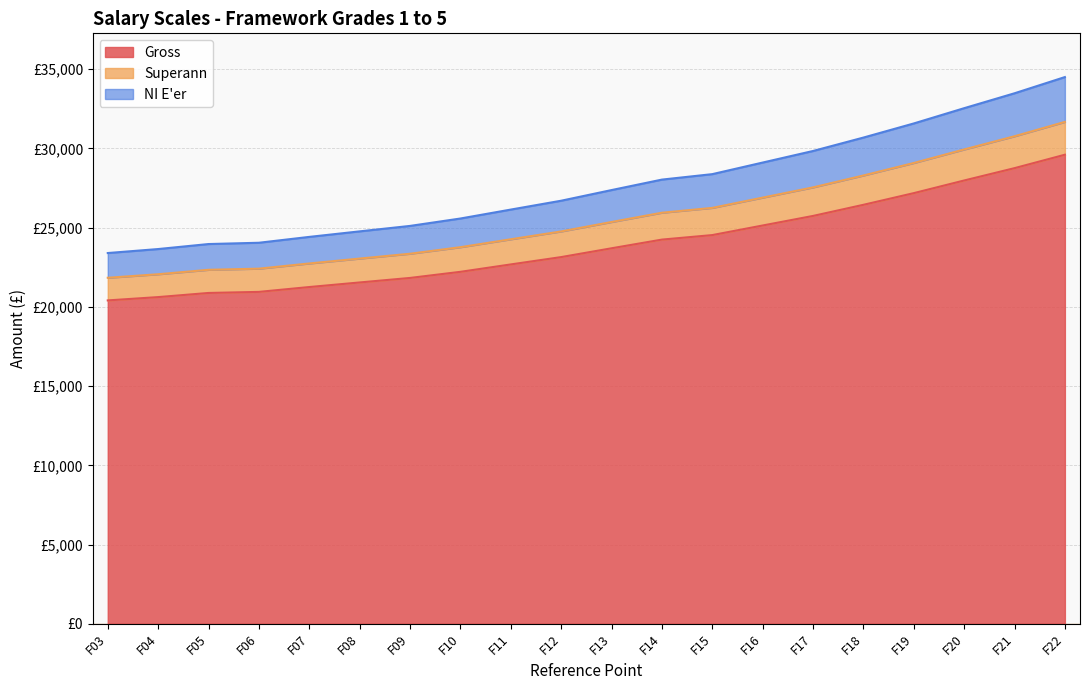

At which label is Superann closest to 26758?

F16